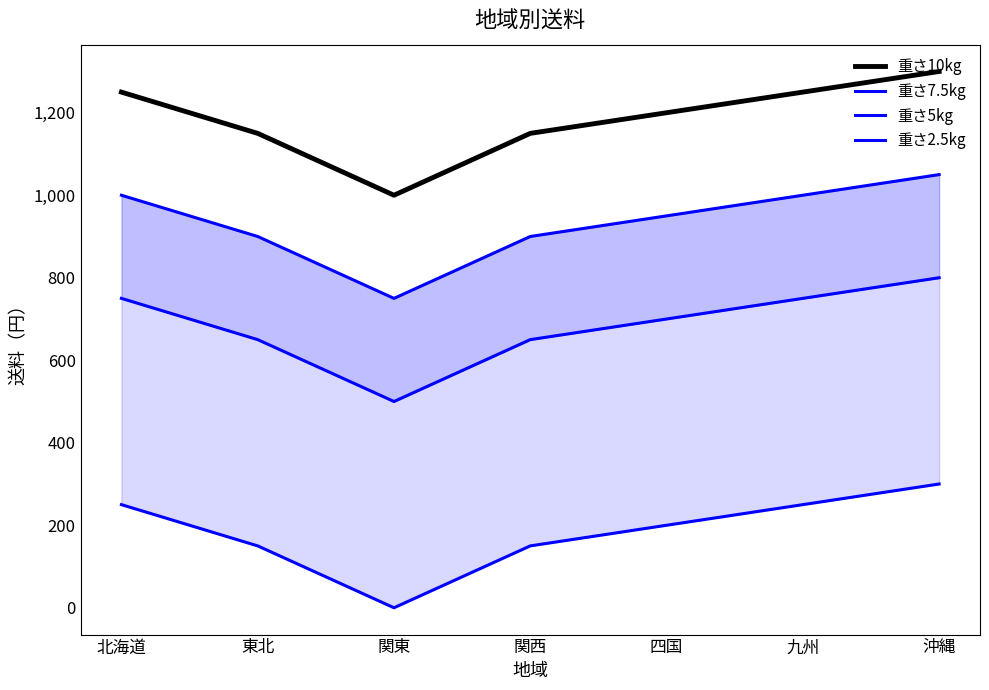

What is the average value of the 重さ10kg series?

1186